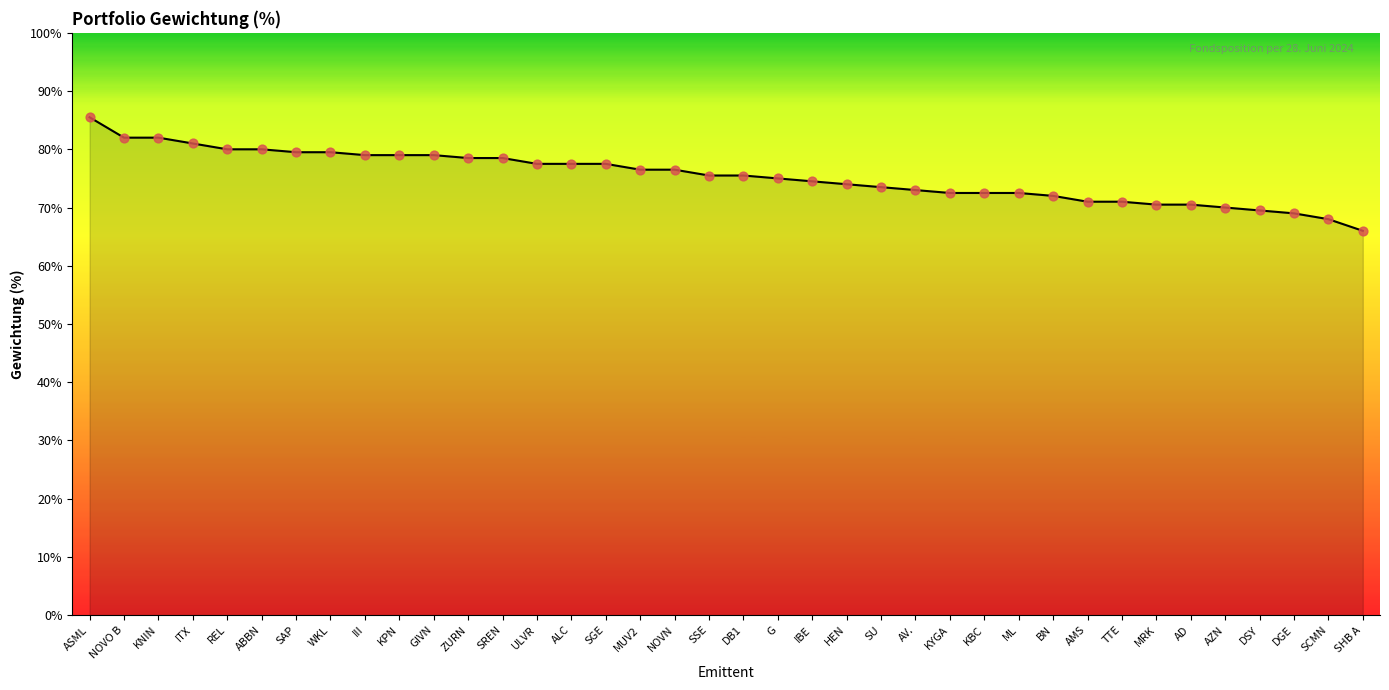

Is this an area chart (filled region under the line)?

Yes